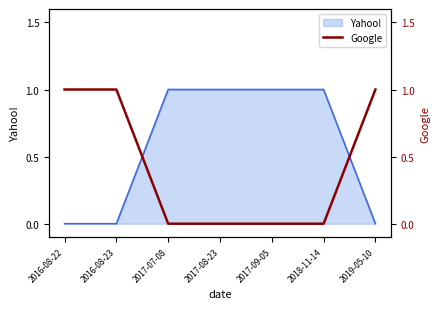

What value does the data have at 2019-05-10?

1